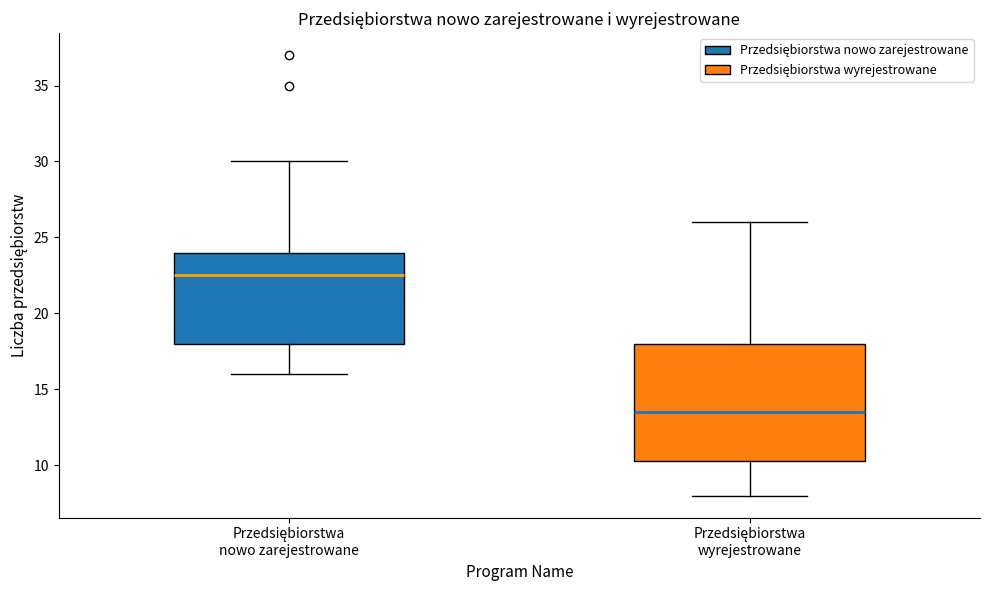

Reading left to right, read every box against the y-axis: the position of its median line, the range the box covers, and the ends of its whiskers. The values are not printed on the chart, so give them approximately, as read against the axis.

Przedsiębiorstwa nowo zarejestrowane: median 22.5, box 18.0 to 24.0, whiskers 16.0 to 30.0
Przedsiębiorstwa wyrejestrowane: median 13.5, box 10.5 to 18.0, whiskers 8.0 to 26.0